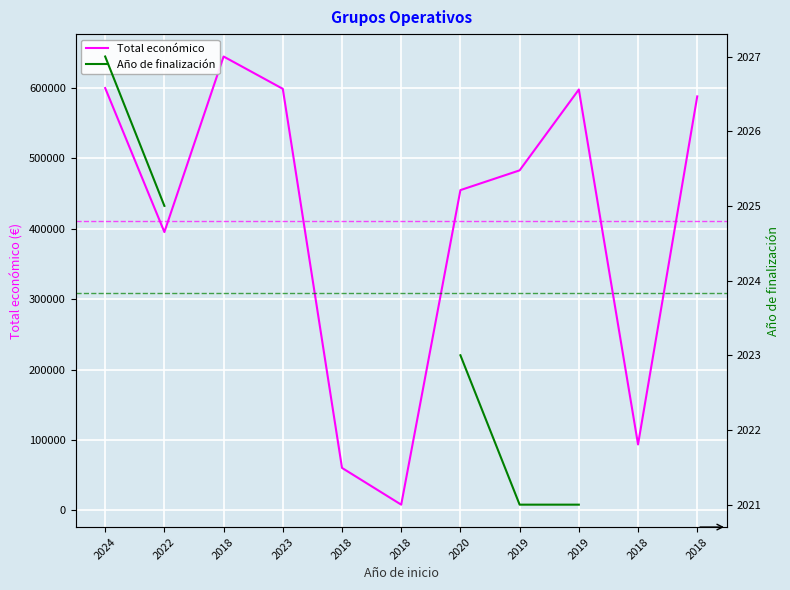

Where is Año de finalización nearest to the value 2024?

2022